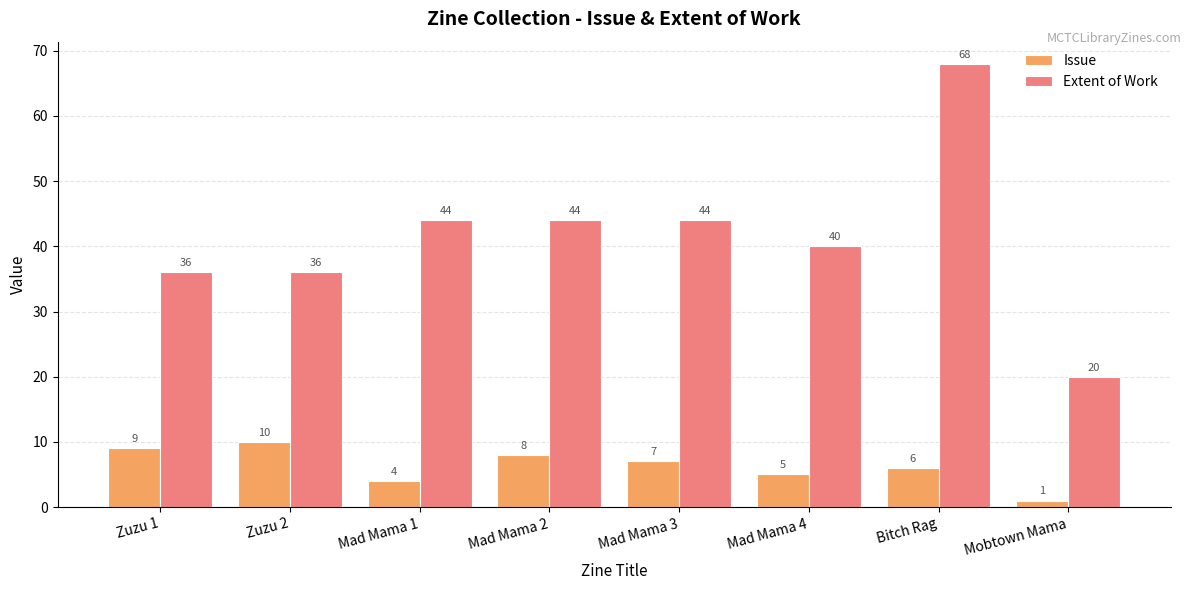

Which series has the largest total across all categories?

Extent of Work